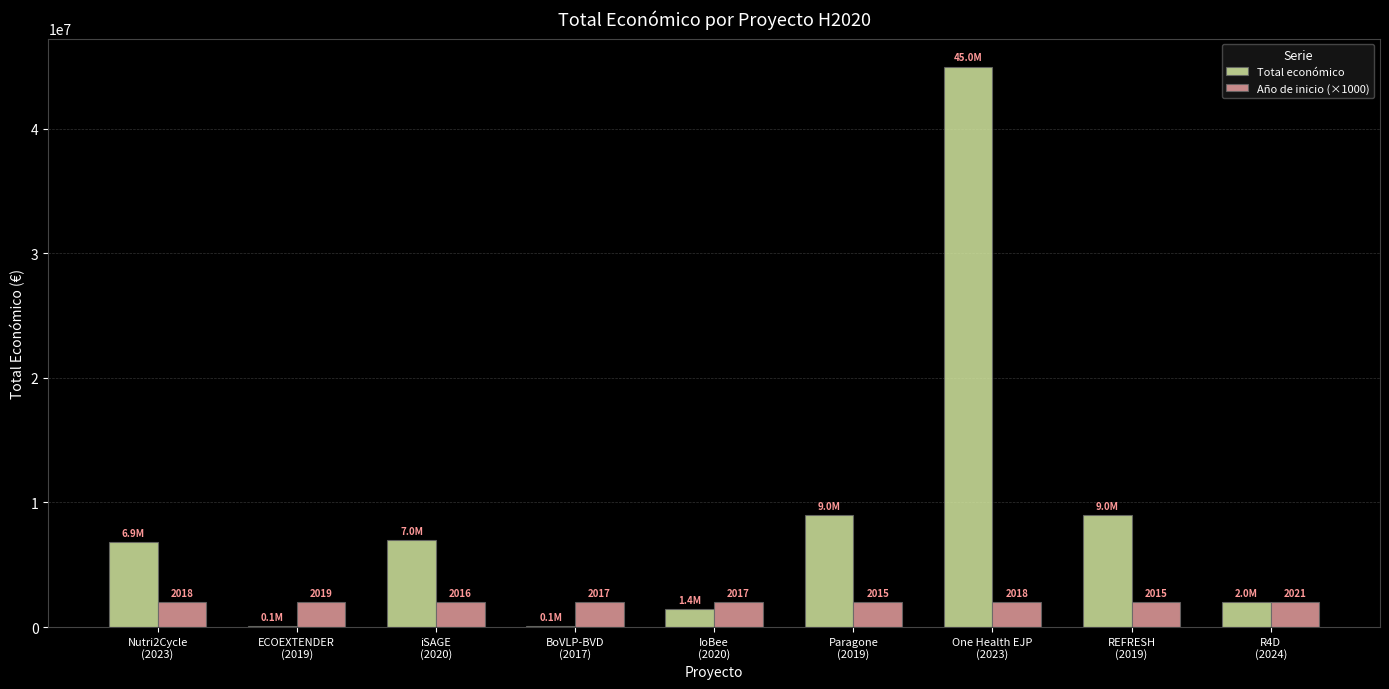

How many groups of bars are there?

9